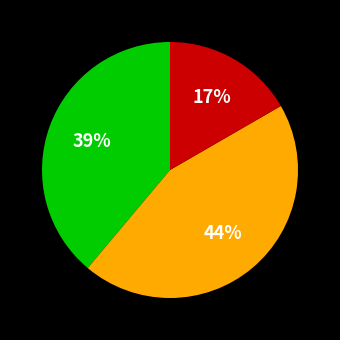

Is there any slice that represents more than half of the pie?

No